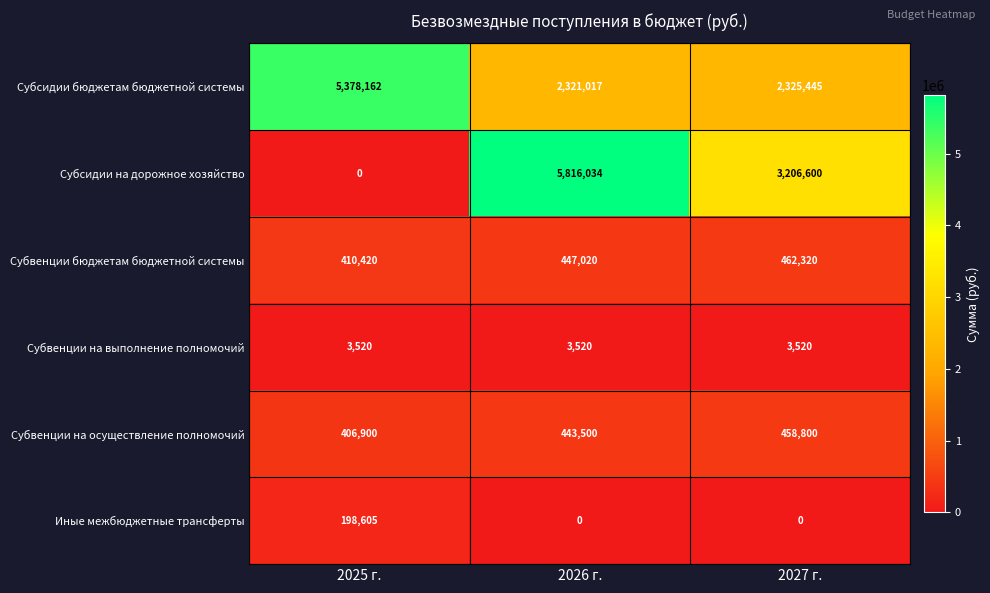

What is the maximum value shown in the chart?

5816034